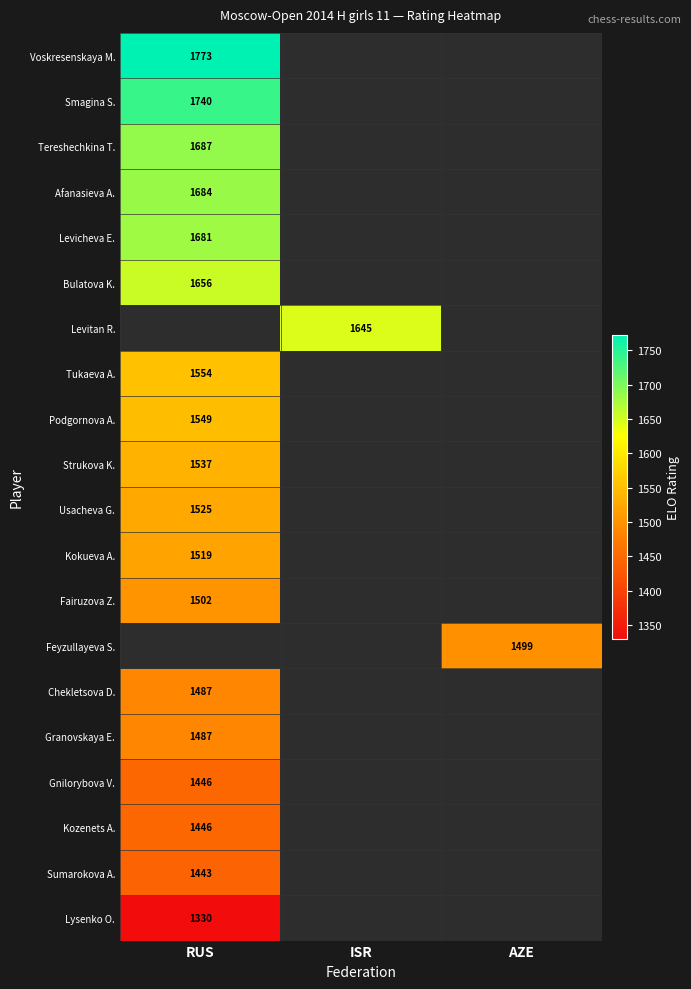

Where is Tukaeva A. nearest to the value 777?

RUS